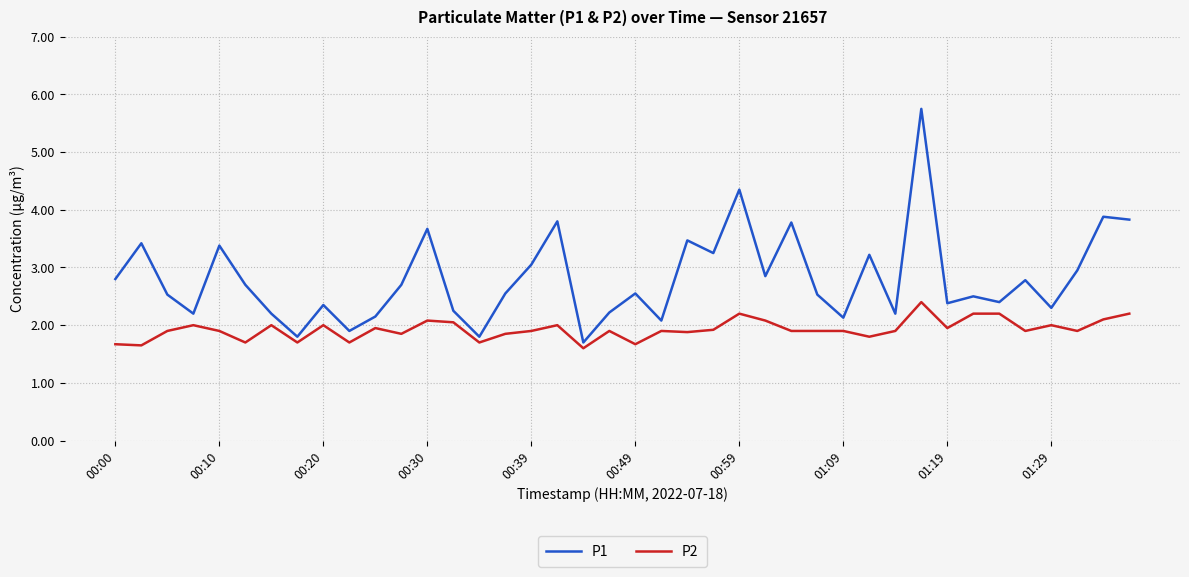

Which series has the largest total across all categories?

P1